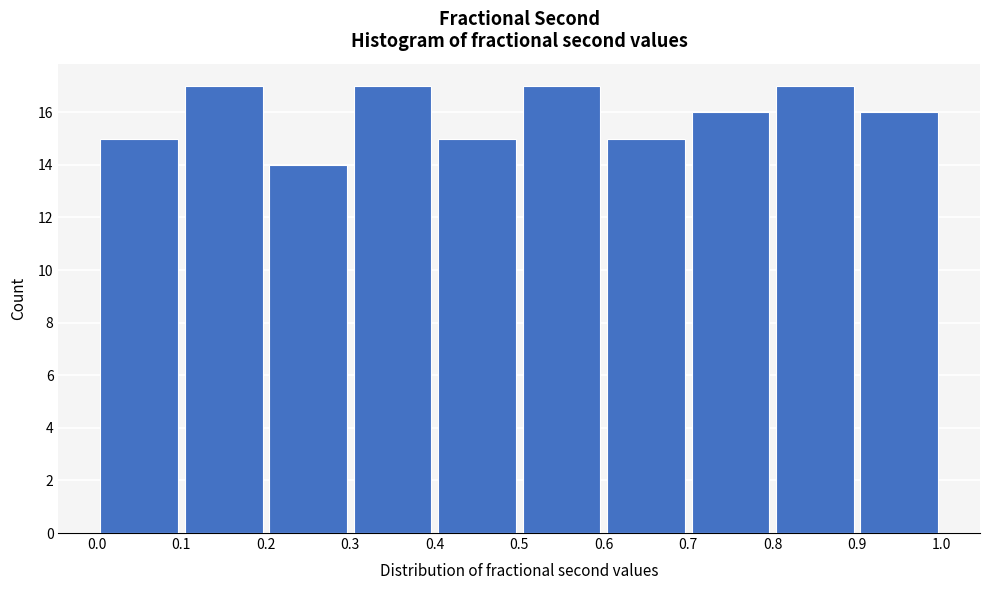

Reading left to right, transcribe this chart: for each bar, give the range it covers on the x-axis and its height. The values are not printed on the chart, so give them approximately, as read against the axis.

0.0 to 0.1: 15
0.1 to 0.2: 17
0.2 to 0.3: 14
0.3 to 0.4: 17
0.4 to 0.5: 15
0.5 to 0.6: 17
0.6 to 0.7: 15
0.7 to 0.8: 16
0.8 to 0.9: 17
0.9 to 1.0: 16